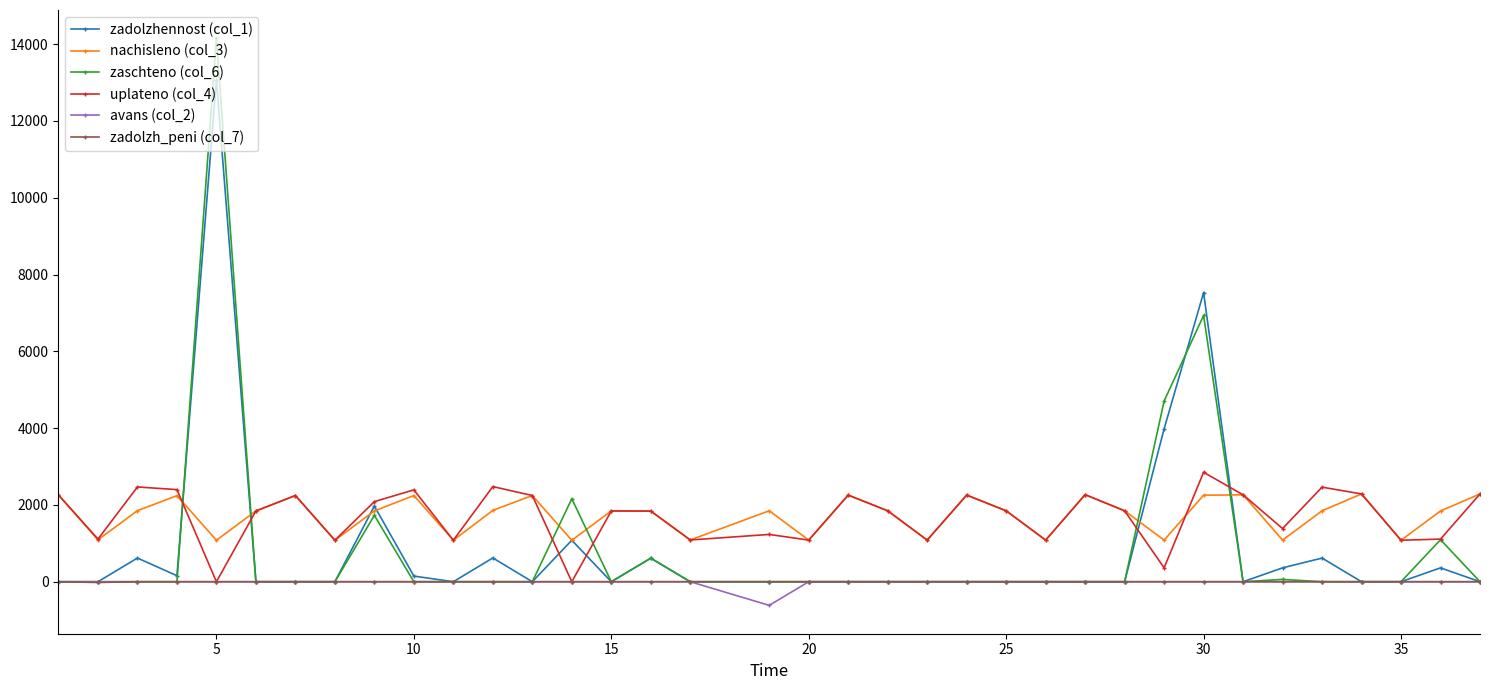

What is the value of the uplateno (col_4) point at the 2nd from the left?

1110.8